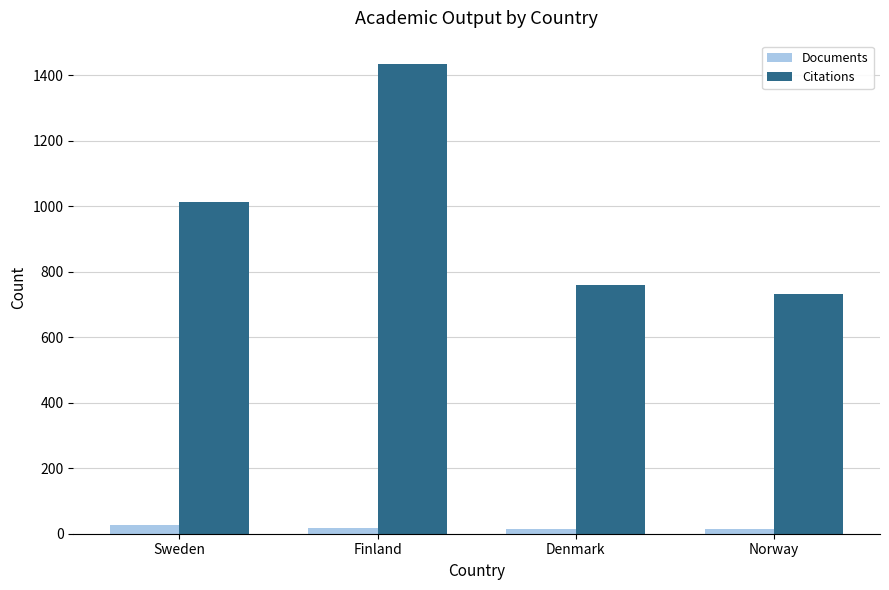

Which series has the largest total across all categories?

Citations